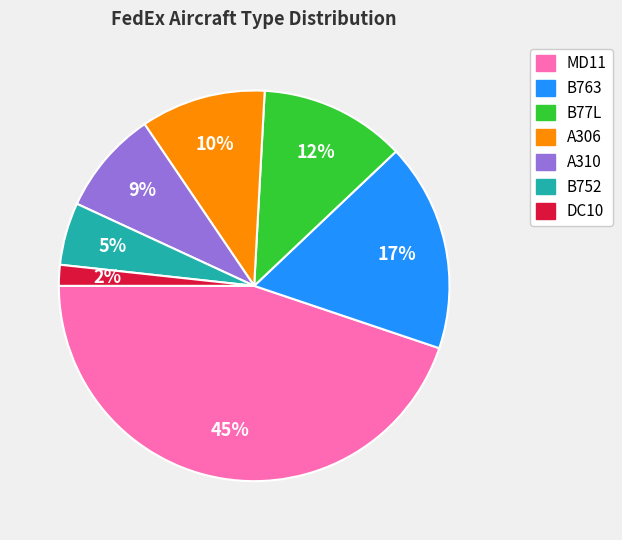

Is there any slice that represents more than half of the pie?

No